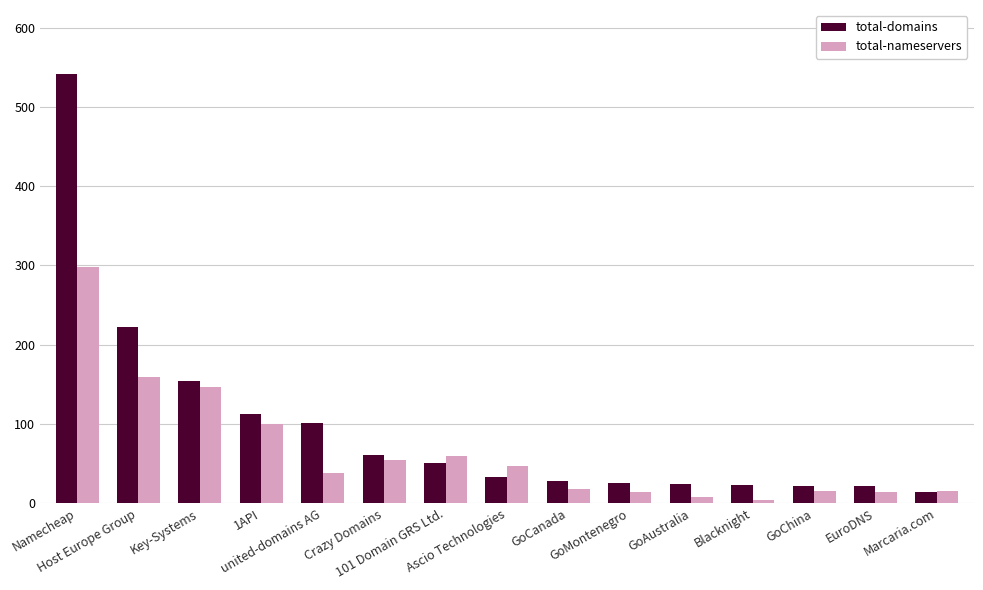

Is it true that total-domains equals 61 at Crazy Domains?

True